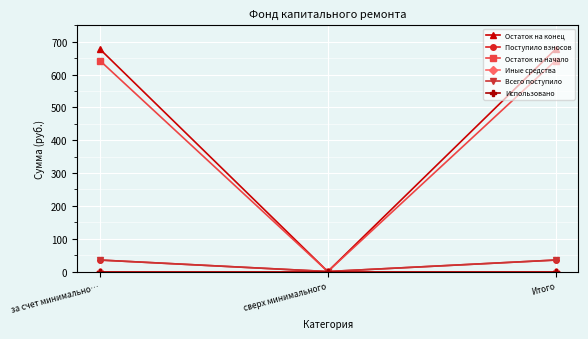

Which series has the largest total across all categories?

Остаток на конец